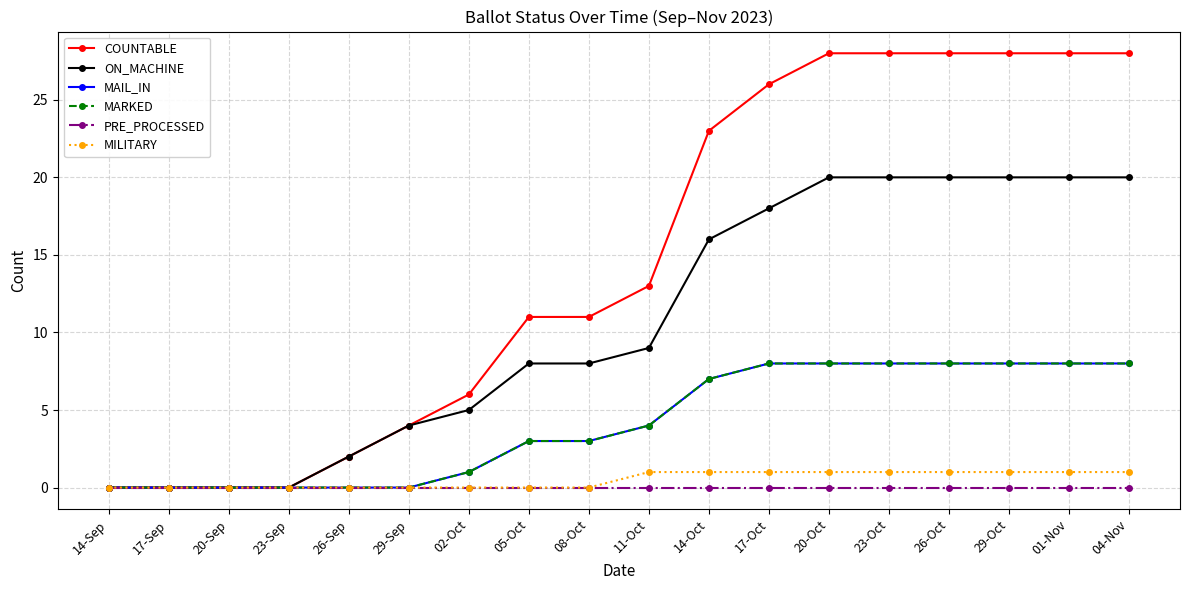

Is this an area chart (filled region under the line)?

No